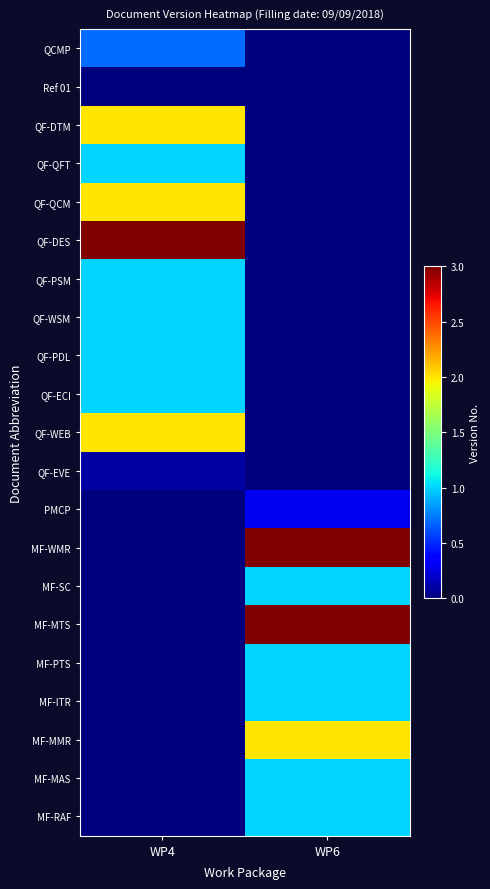

Reading left to right, what are all the values shown in this chart?

QCMP: WP4=0.7	WP6=0.0
Ref 01: WP4=0.0	WP6=0.0
QF-DTM: WP4=2.0	WP6=0.0
QF-QFT: WP4=1.0	WP6=0.0
QF-QCM: WP4=2.0	WP6=0.0
QF-DES: WP4=3.0	WP6=0.0
QF-PSM: WP4=1.0	WP6=0.0
QF-WSM: WP4=1.0	WP6=0.0
QF-PDL: WP4=1.0	WP6=0.0
QF-ECI: WP4=1.0	WP6=0.0
QF-WEB: WP4=2.0	WP6=0.0
QF-EVE: WP4=0.1	WP6=0.0
PMCP: WP4=0.0	WP6=0.3
MF-WMR: WP4=0.0	WP6=3.0
MF-SC: WP4=0.0	WP6=1.0
MF-MTS: WP4=0.0	WP6=3.0
MF-PTS: WP4=0.0	WP6=1.0
MF-ITR: WP4=0.0	WP6=1.0
MF-MMR: WP4=0.0	WP6=2.0
MF-MAS: WP4=0.0	WP6=1.0
MF-RAF: WP4=0.0	WP6=1.0